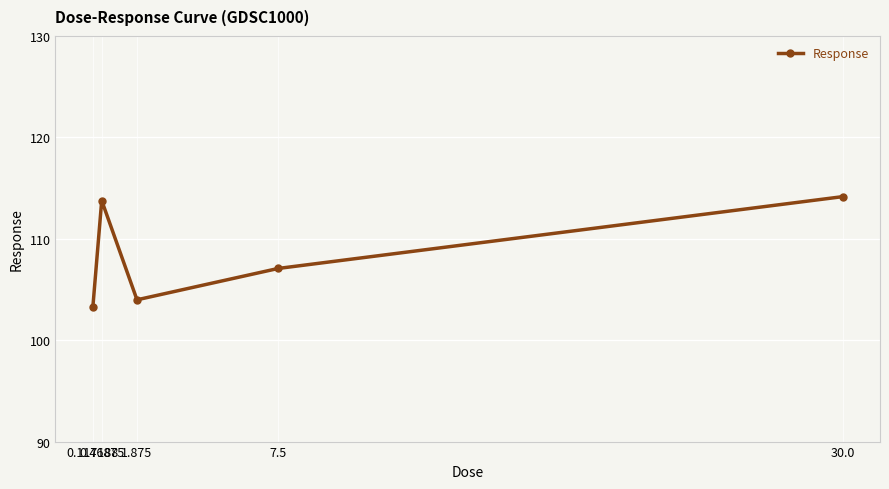

True or false: the data has more than 2 interior local peaks.

False